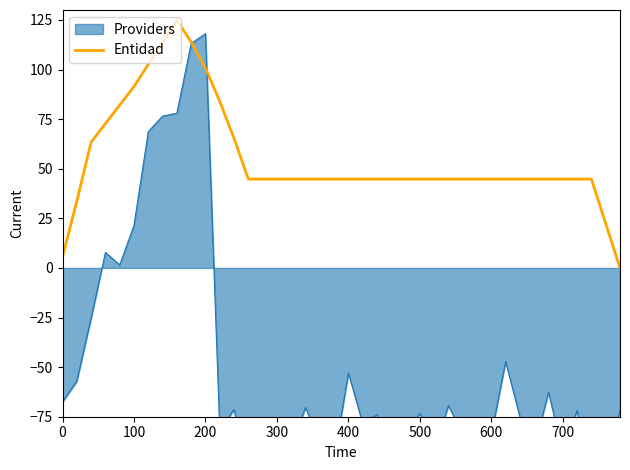

Is it true that the value at 0 is 5.6?

True